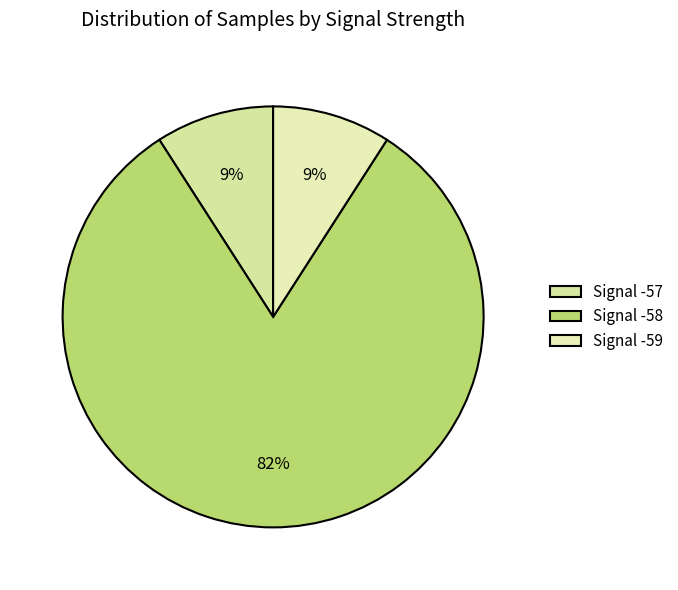

How many segments does this pie chart have?

3